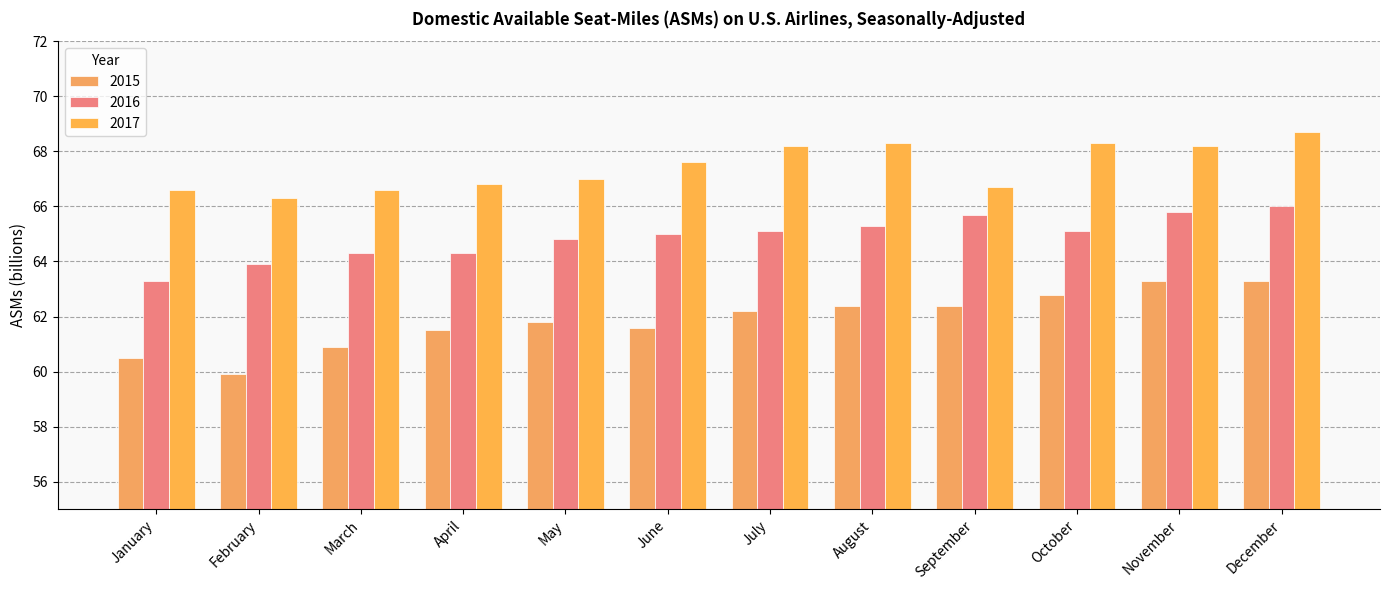

Reading left to right, what are all the values shown in this chart?

2015: 60.5	59.9	60.9	61.5	61.8	61.6	62.2	62.4	62.4	62.8	63.3	63.3
2016: 63.3	63.9	64.3	64.3	64.8	65.0	65.1	65.3	65.7	65.1	65.8	66.0
2017: 66.6	66.3	66.6	66.8	67.0	67.6	68.2	68.3	66.7	68.3	68.2	68.7